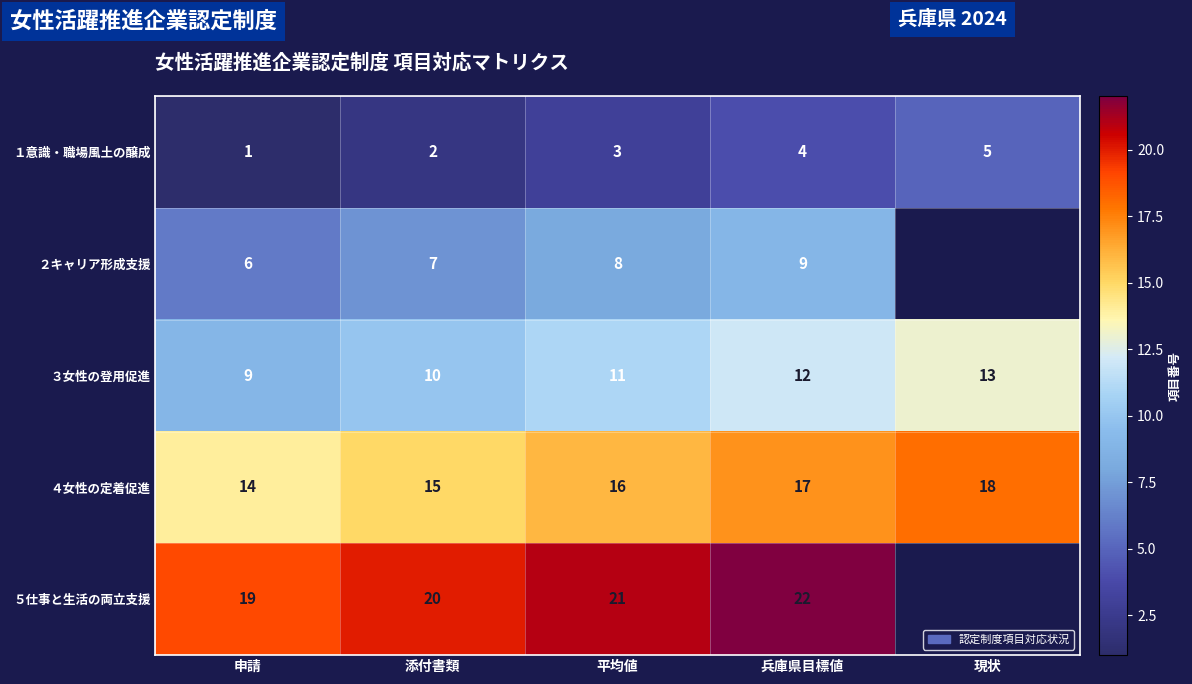

What is the difference between the ３女性の登用促進 values at 申請 and 現状?

4